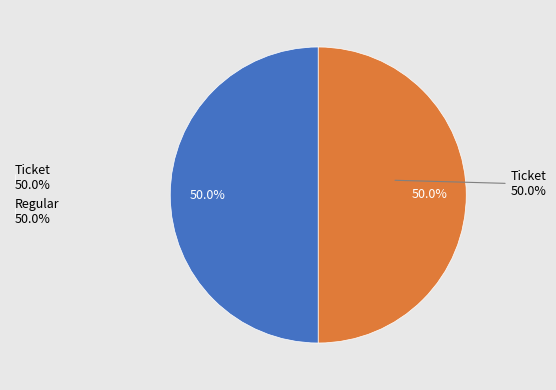

How many segments does this pie chart have?

2